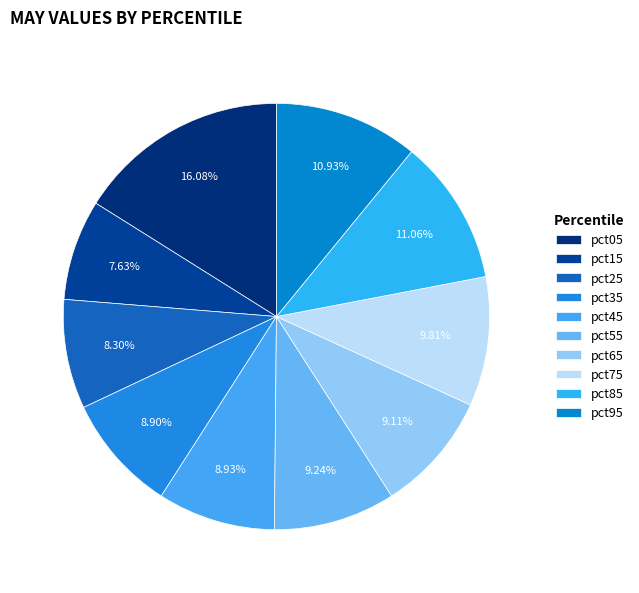

Which category has the biggest portion of the pie?

pct05